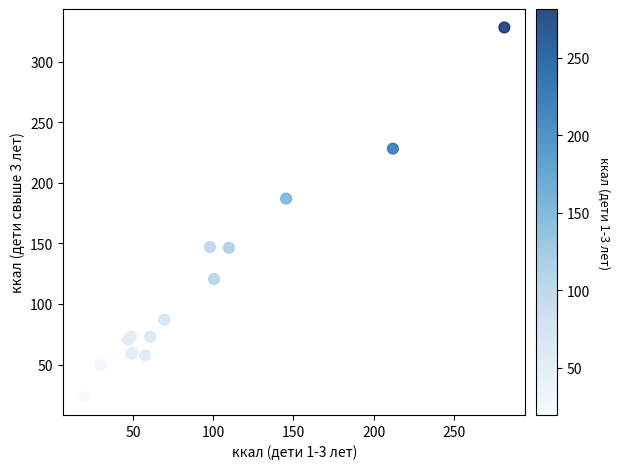

What Y value in the scatter plot is closest to 175?

187.1